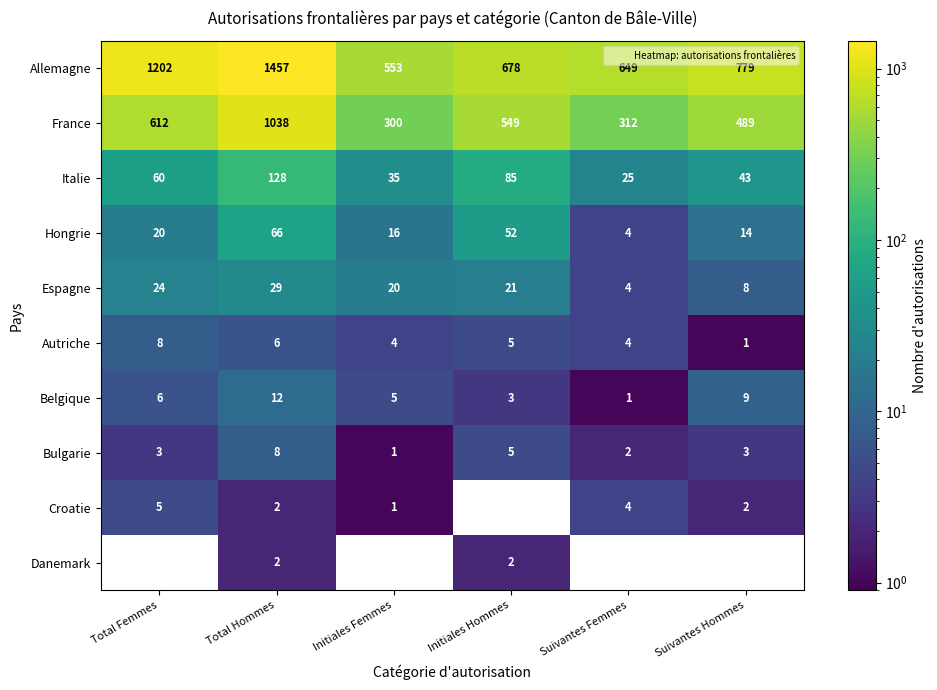

What is the average value of the Bulgarie series?

4